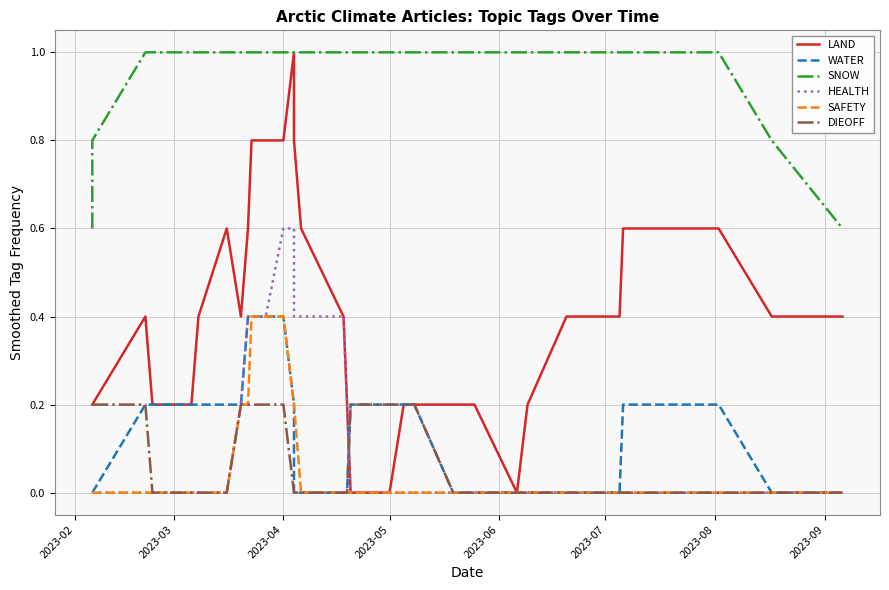

How many HEALTH values are between 0 and 1?

35